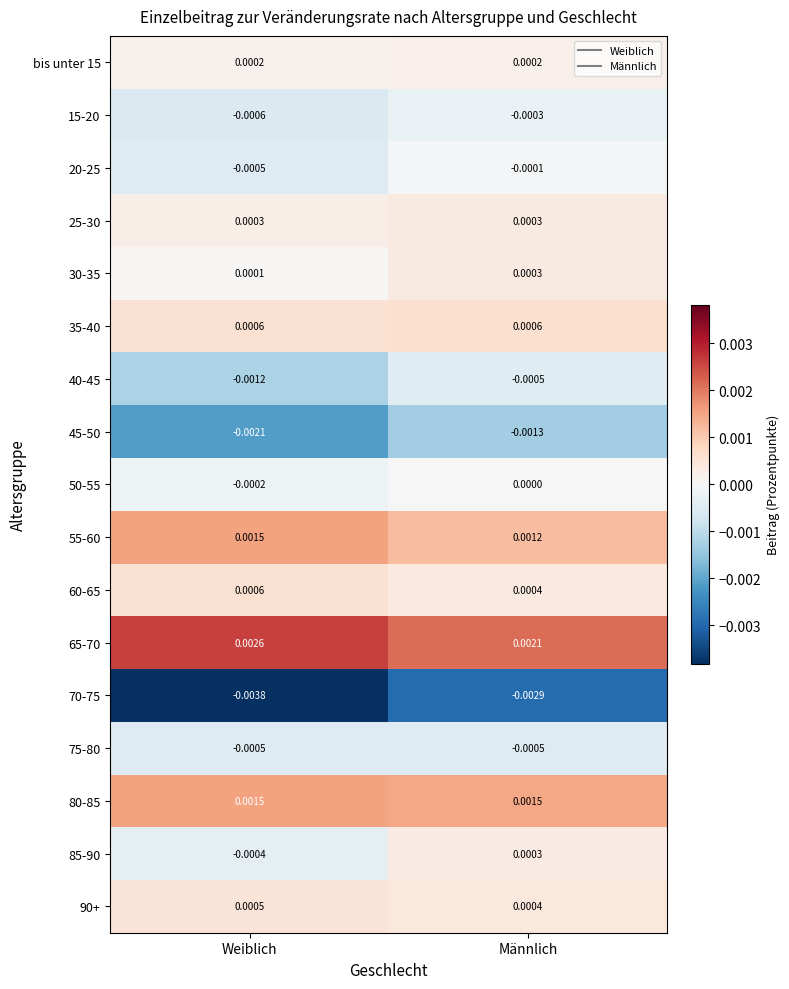

List the labels in order of 85-90 value, smallest first.

Weiblich, Männlich